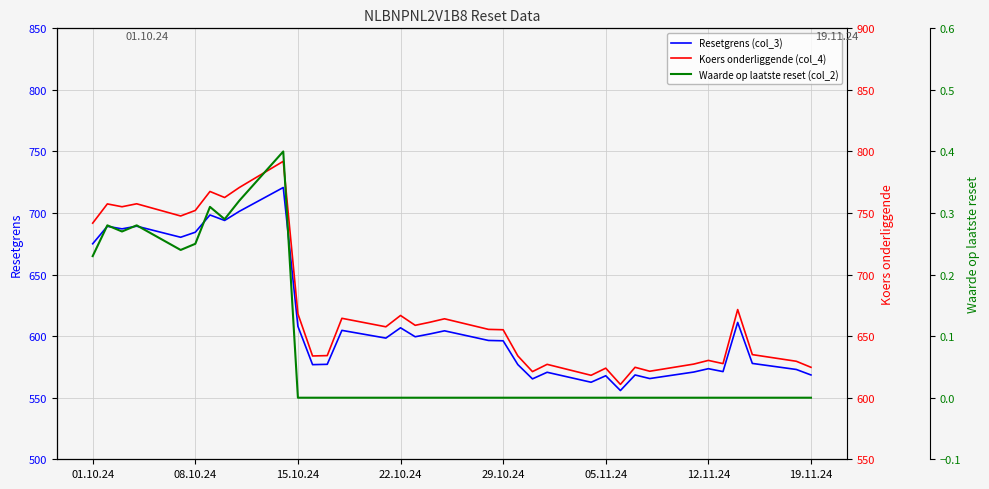

How many data points in Resetgrens (col_3) are less than 598?

18